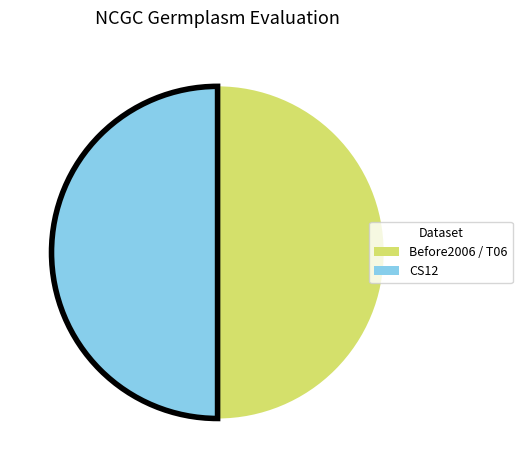

Which category has the biggest portion of the pie?

CS12